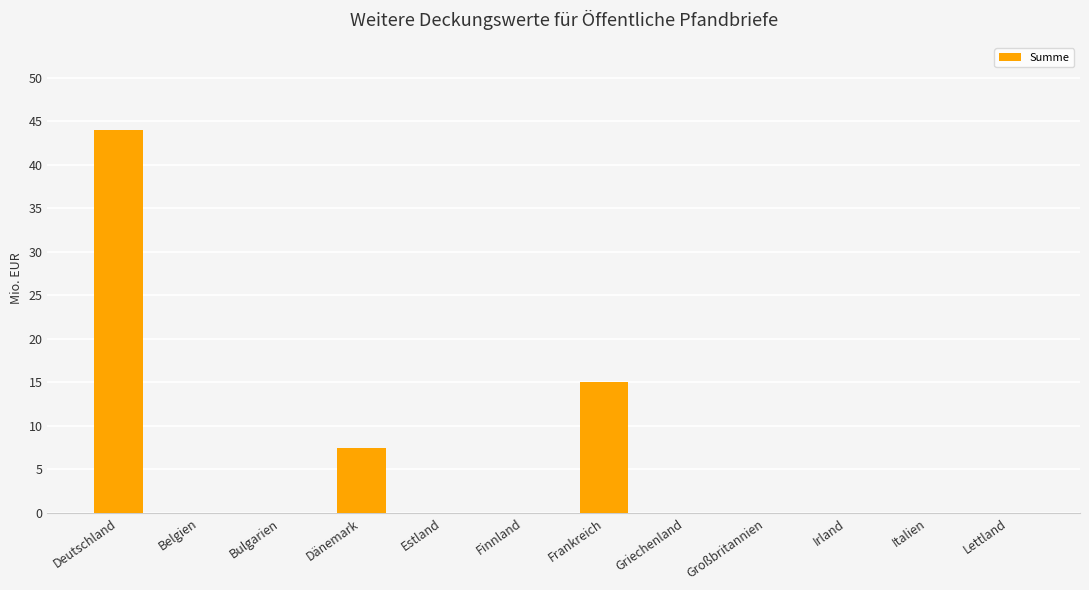

Reading right to left, what are all the values shown in this chart?

Lettland=0.0	Italien=0.0	Irland=0.0	Großbritannien=0.0	Griechenland=0.0	Frankreich=15.0	Finnland=0.0	Estland=0.0	Dänemark=7.5	Bulgarien=0.0	Belgien=0.0	Deutschland=44.0